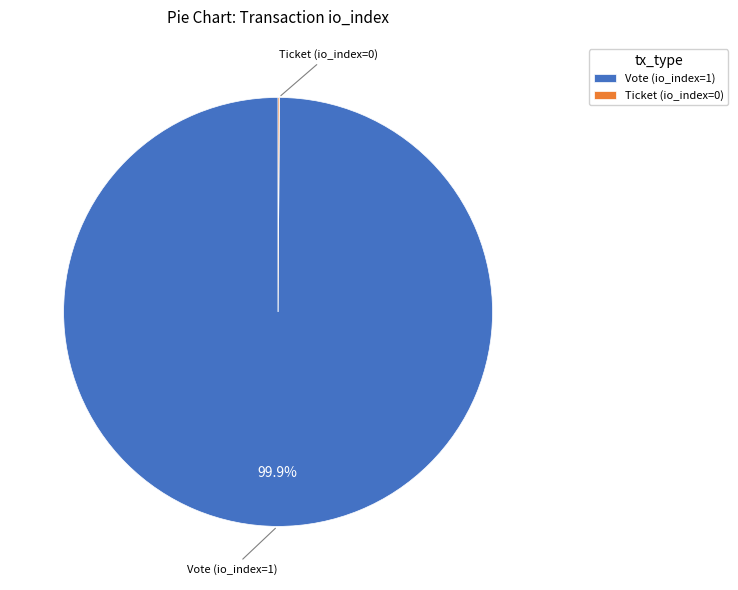

Is Vote (io_index=1) the majority of the pie?

Yes